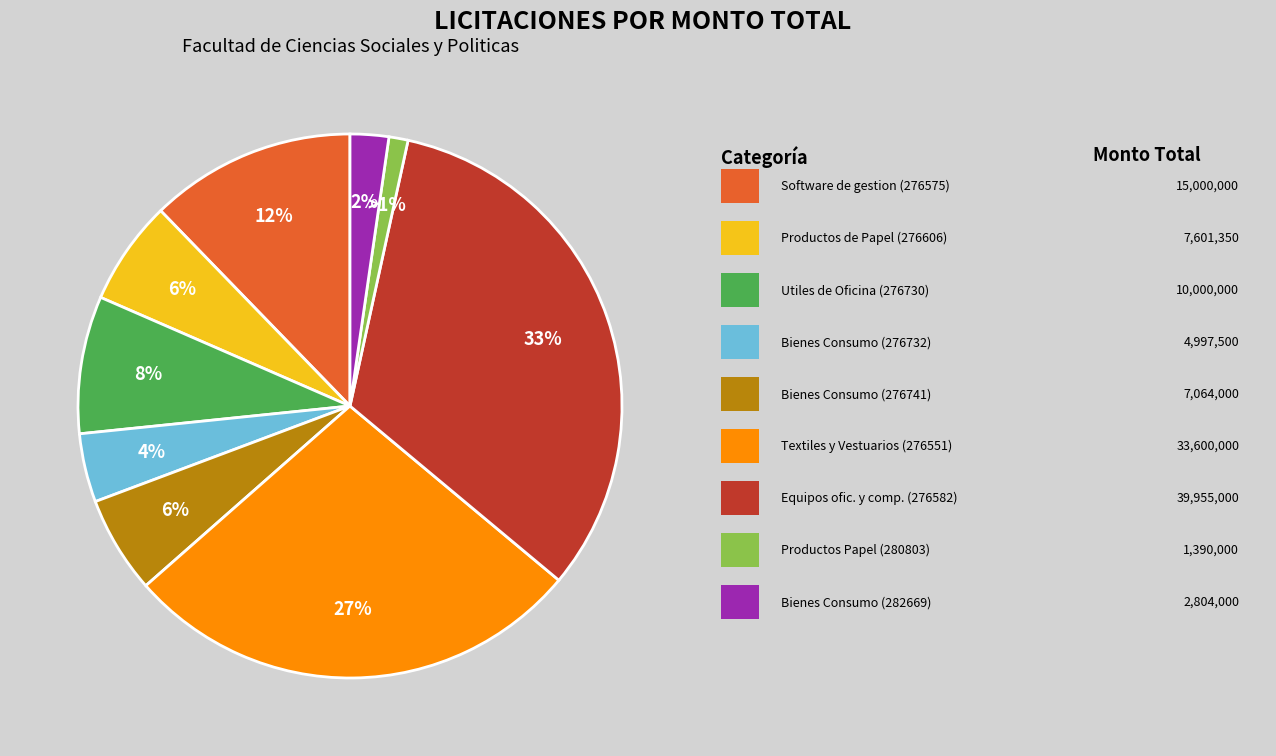

Does any single category account for the majority?

No